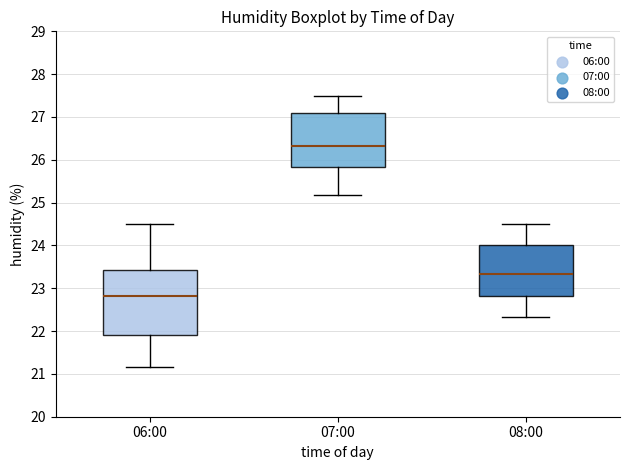

Where does the median line of the box for 06:00 sit on the y-axis? The values are not printed on the chart, so give them approximately, as read against the axis.

22.8